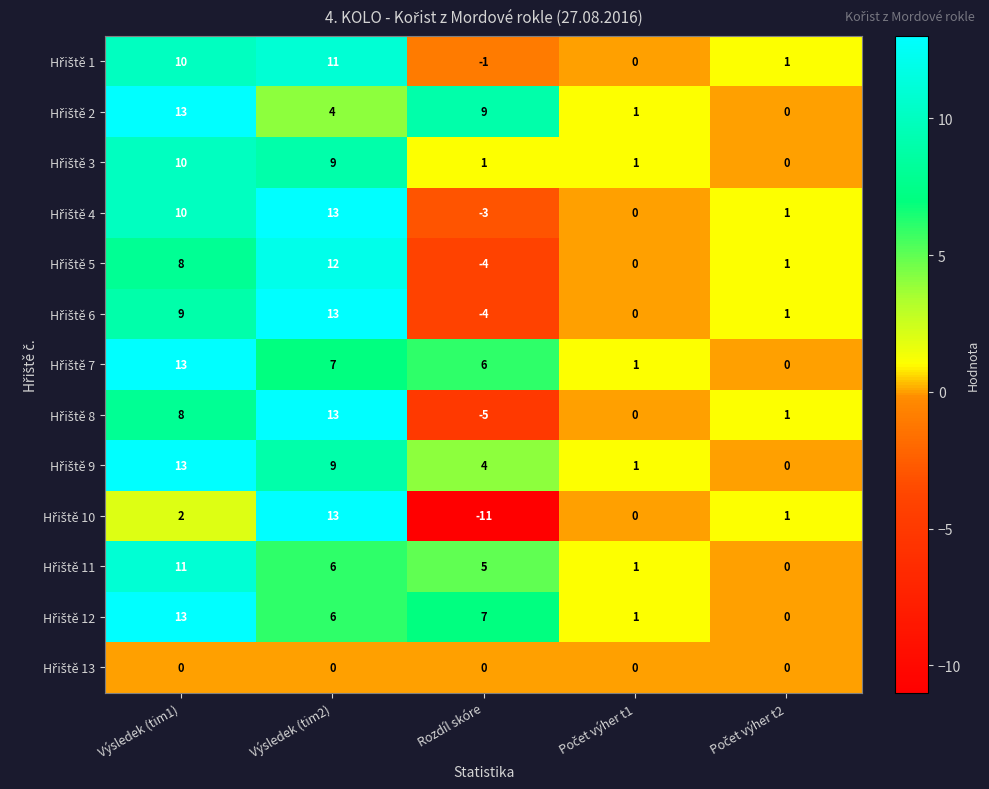

At which category is the sum across all series the highest?

Výsledek (tim1)